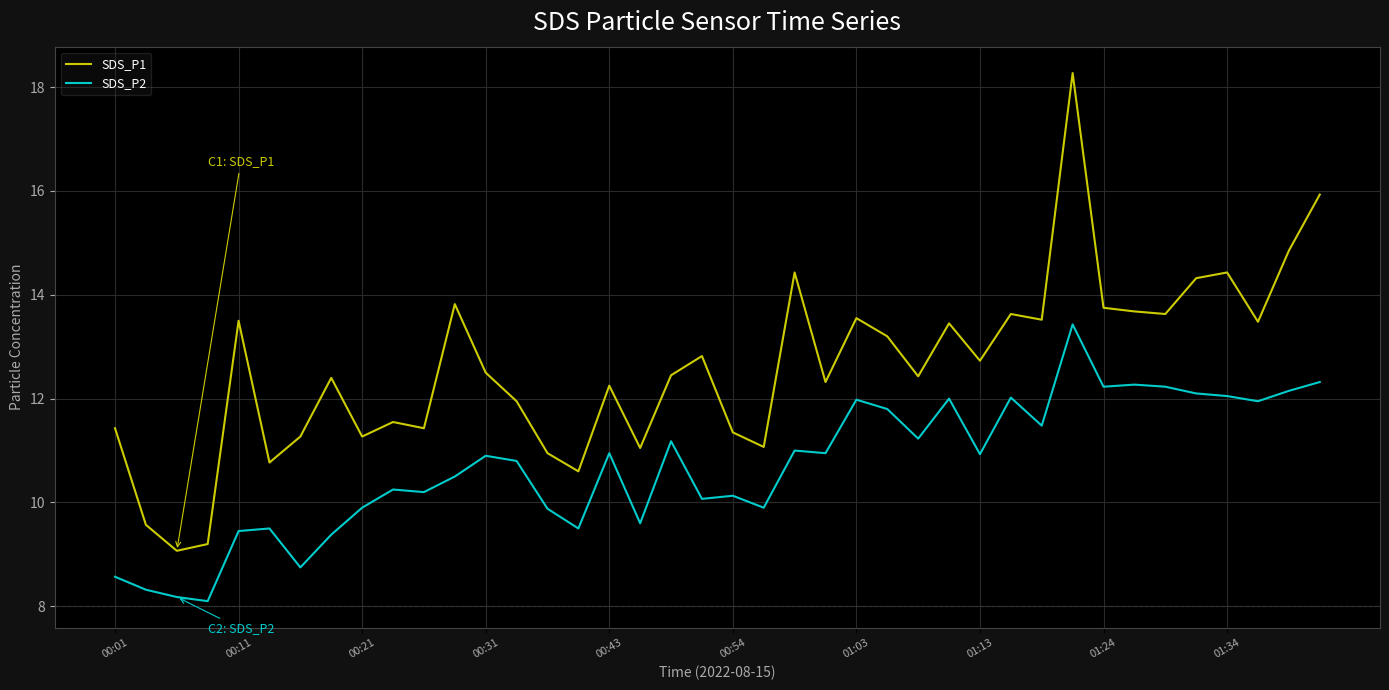

Which series has the largest total across all categories?

SDS_P1